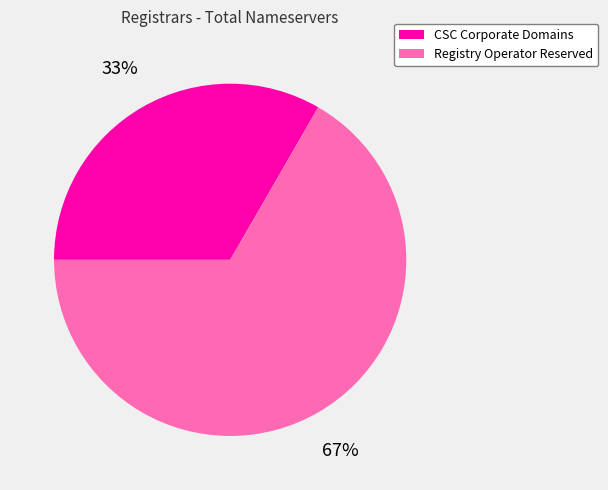

To the nearest percent, what percentage of the pie is Registry Operator Reserved?

67%